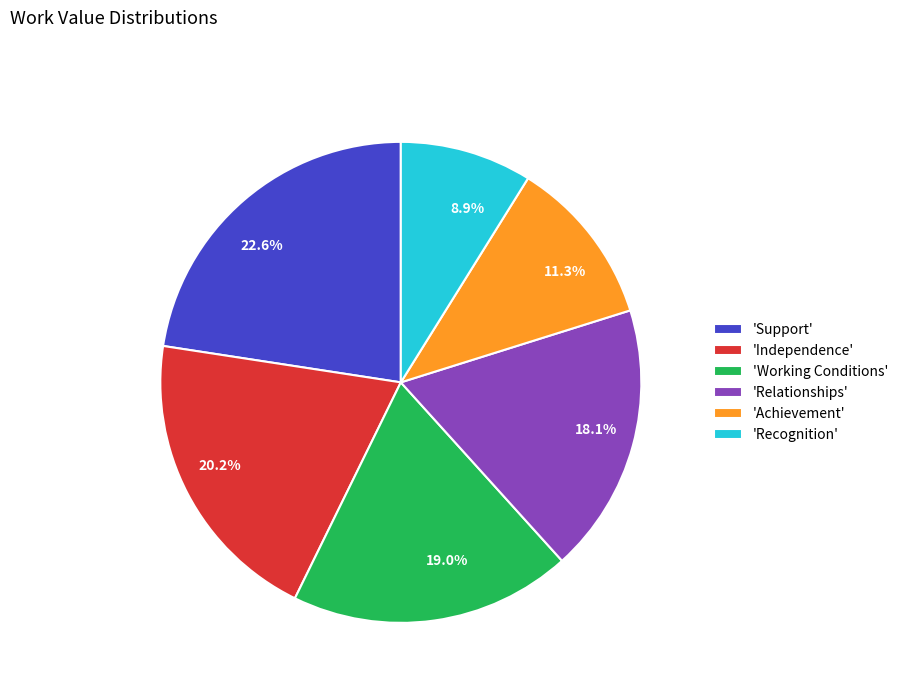

Does any single category account for the majority?

No